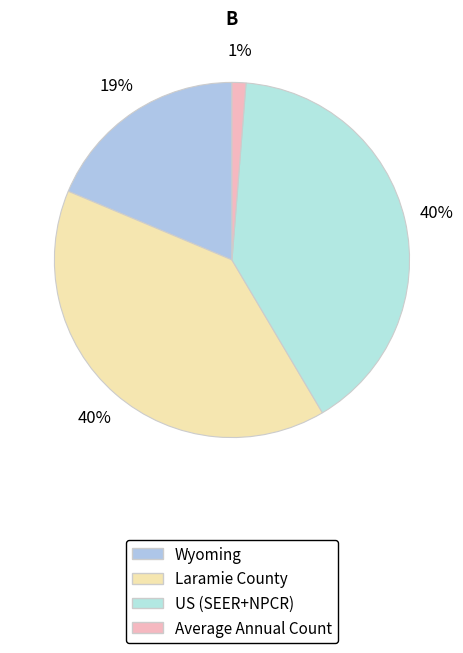

Is Laramie County the majority of the pie?

No